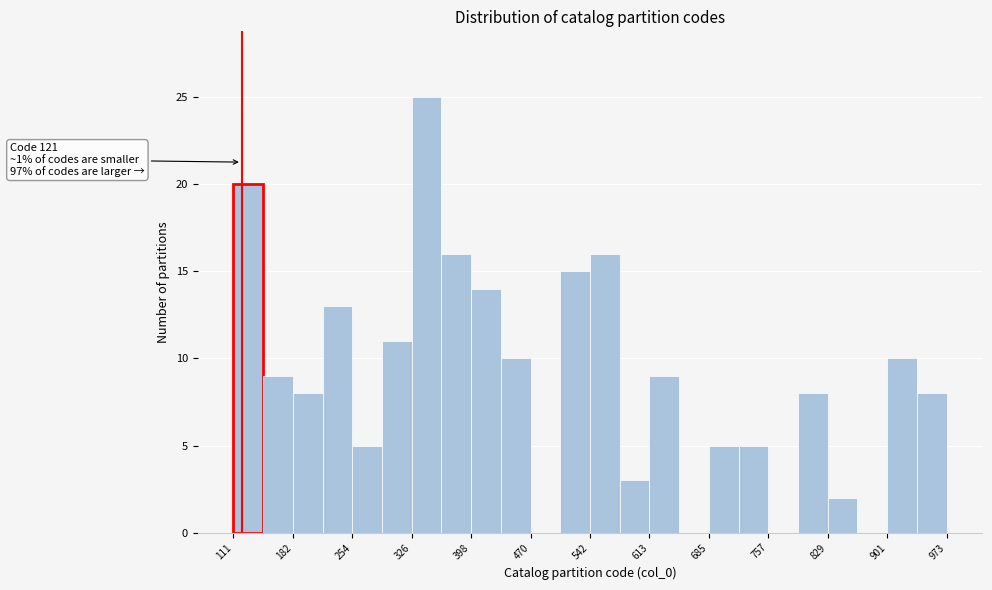

Read against the x-axis, roughly where is the centre of the tallest bar?

340